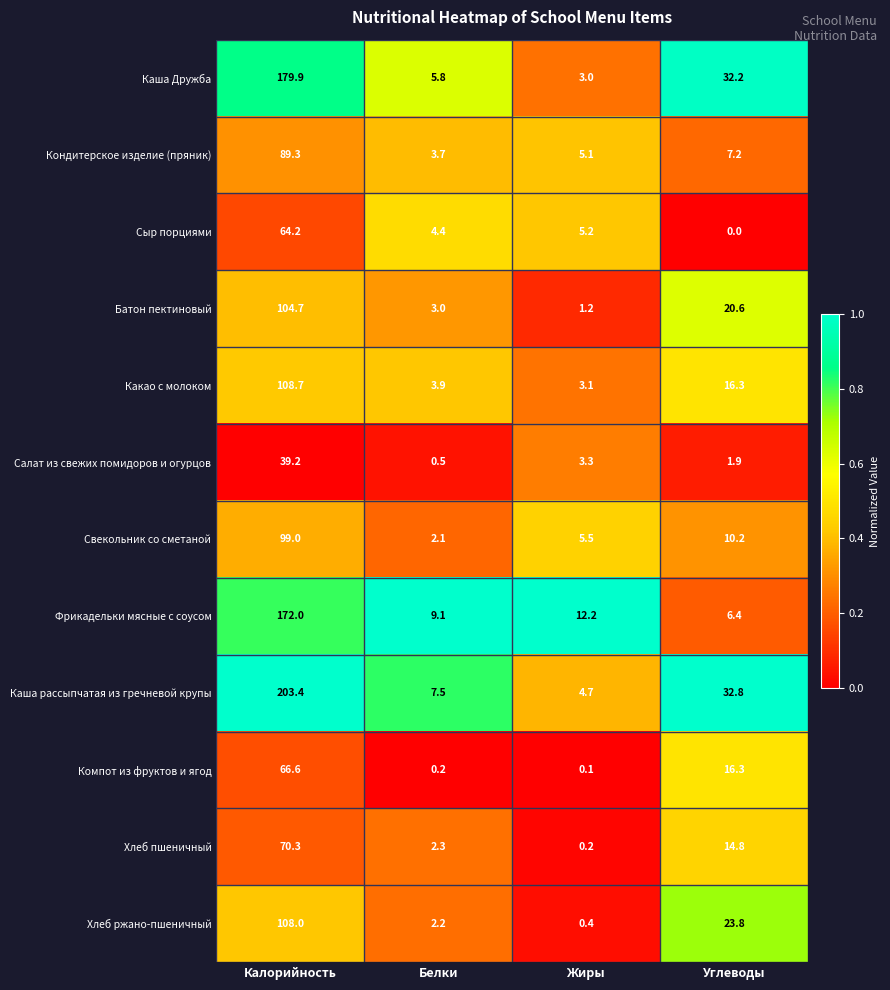

Is the value of Каша рассыпчатая из гречневой крупы at Белки greater than the value of Кондитерское изделие (пряник) at Белки?

Yes